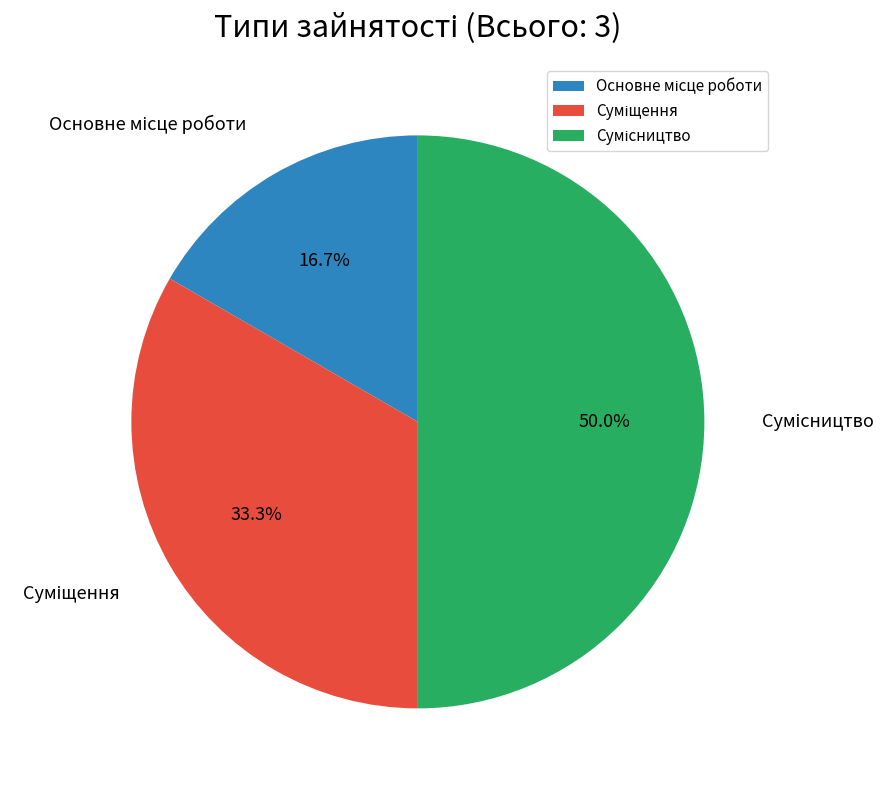

How many slices are in this pie chart?

3